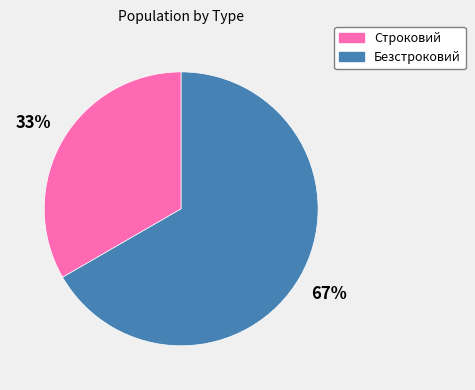

The Безстроковий slice represents 67% of the pie. True or false?

True